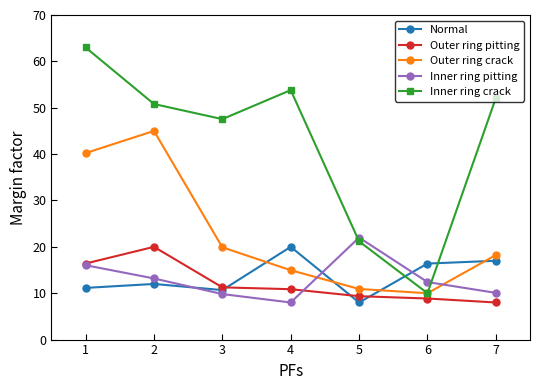

What is the total value across all series at 4?

107.6